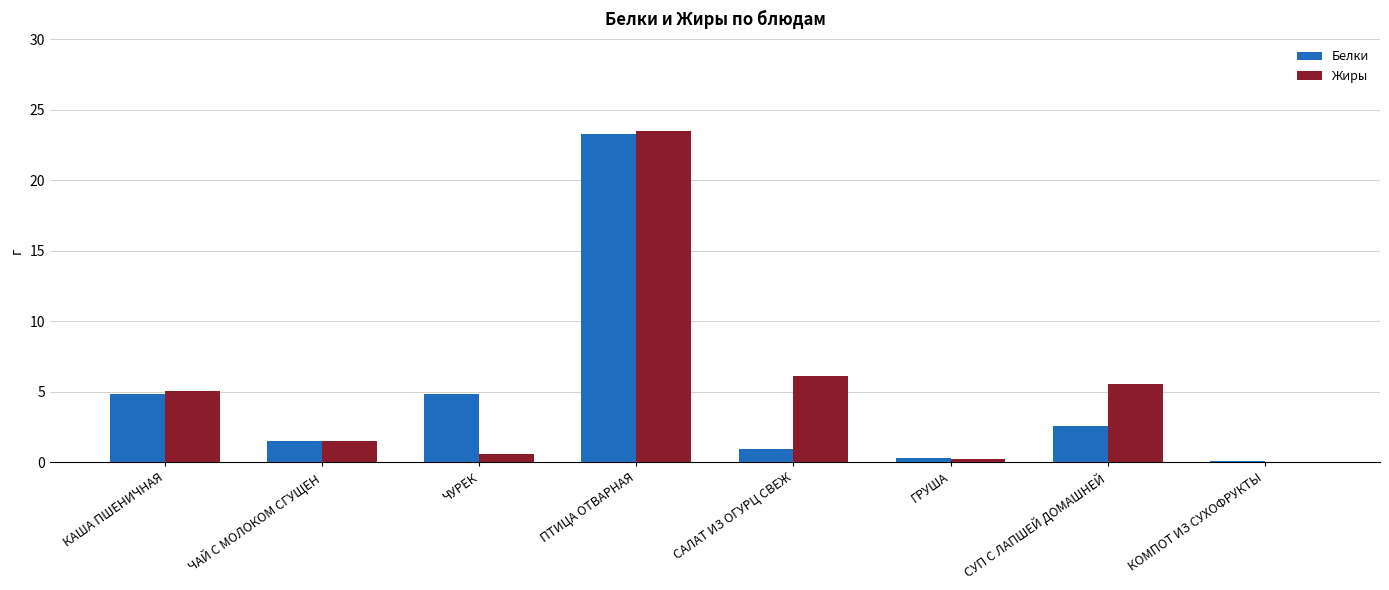

At which category is the sum across all series the highest?

ПТИЦА ОТВАРНАЯ